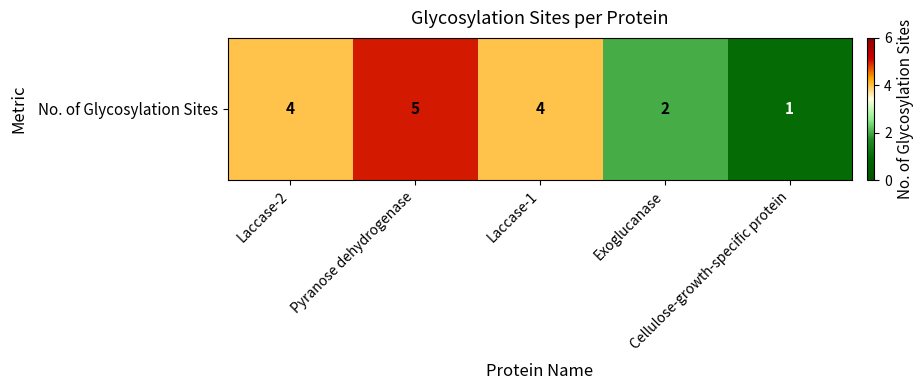

The chart shows a value of 1 at Cellulose-growth-specific protein. True or false?

True